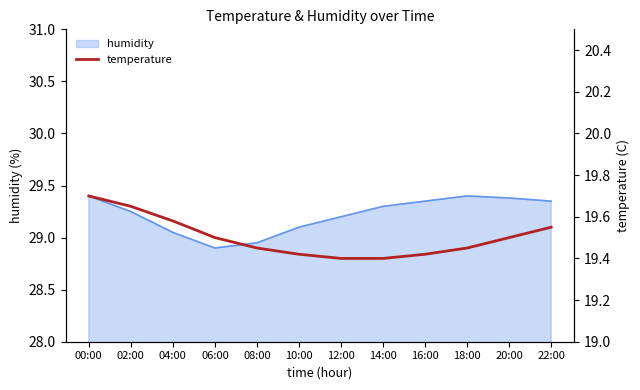

The value at 16:00 is 19.4. True or false?

True